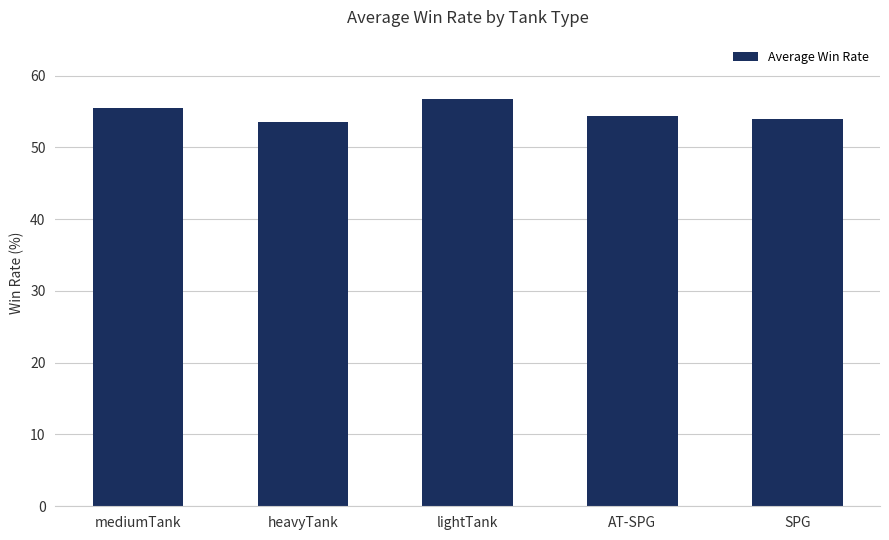

What value does the data have at AT-SPG?

54.4